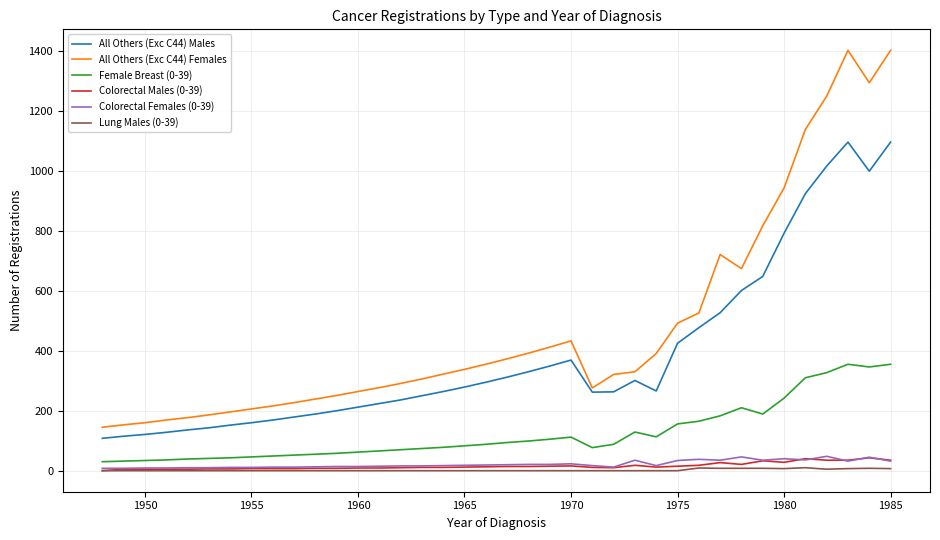

Which series has the largest total across all categories?

All Others (Exc C44) Females